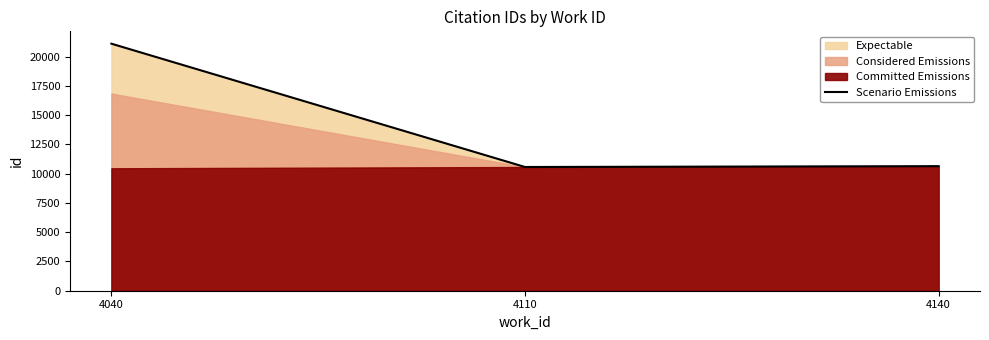

What is the minimum value shown in the chart?

10569